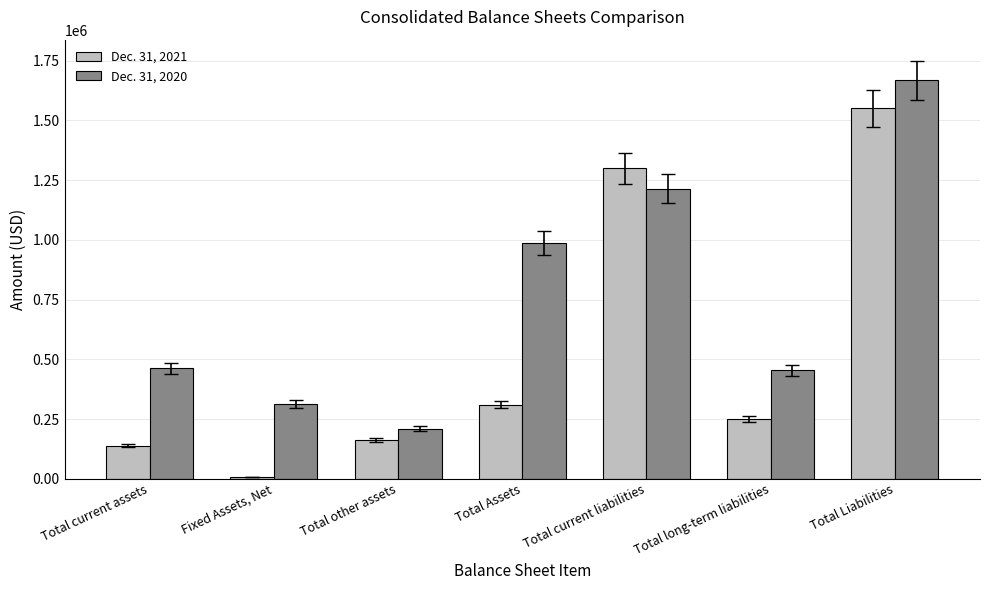

What is the difference between the maximum and second lowest values in the Dec. 31, 2021 series?

1411676